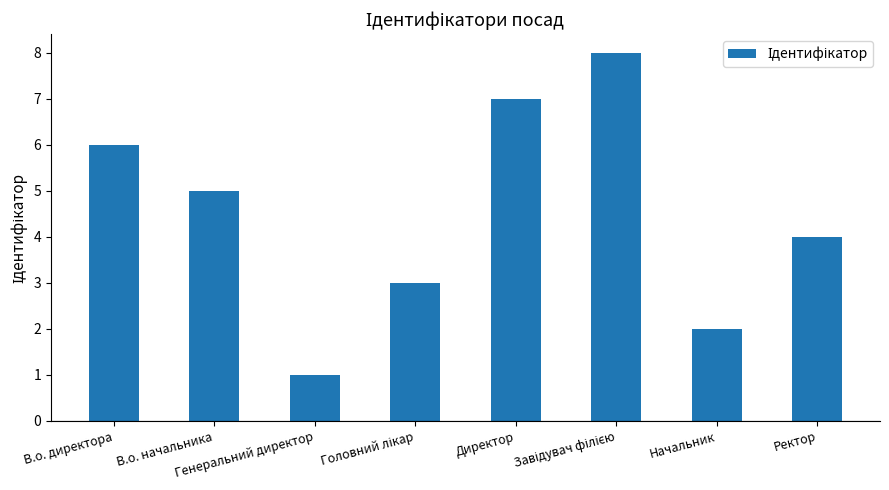

The value at Начальник is 0. True or false?

False